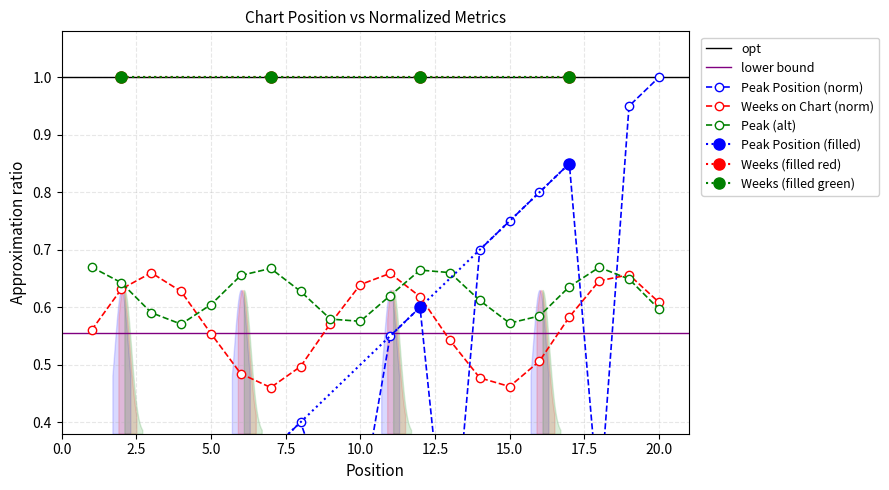

What is the greatest value displayed?

1.0